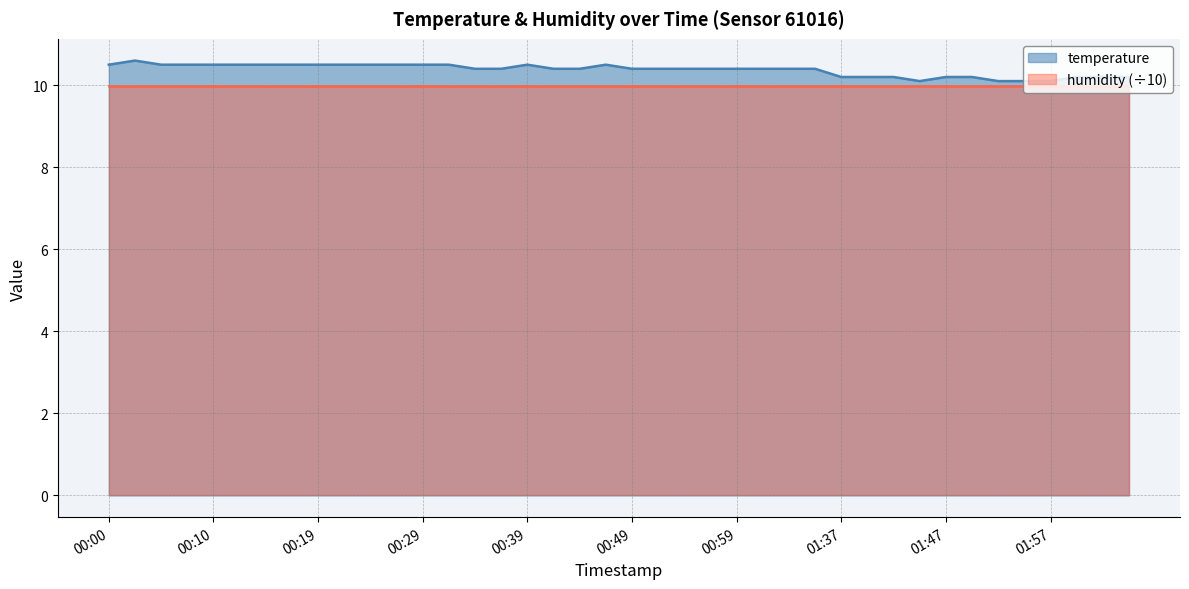

The chart shows a value of 5.1 at 00:02. True or false?

False